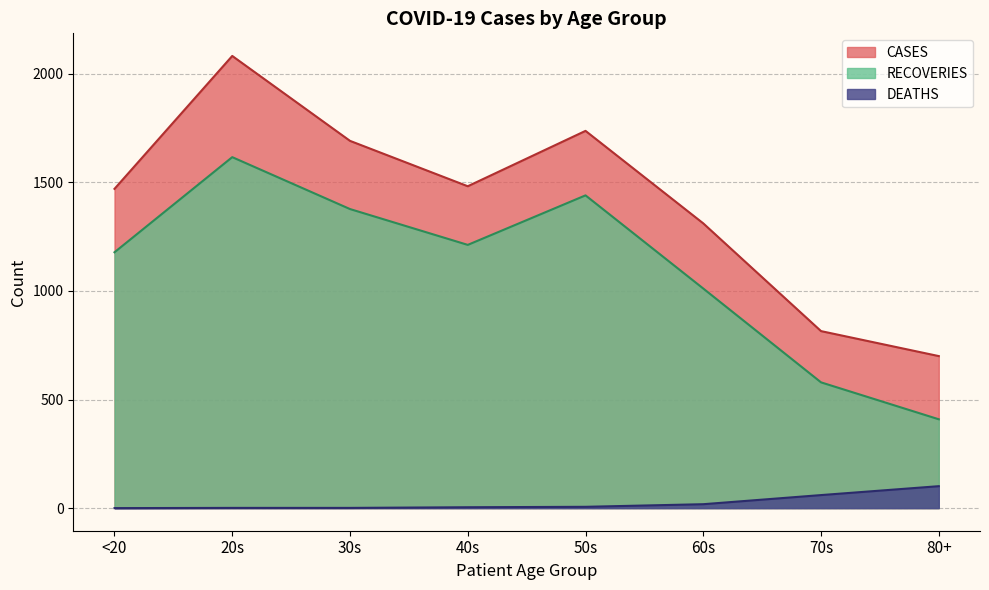

List the series in order of their overall mean, highest first.

CASES, RECOVERIES, DEATHS